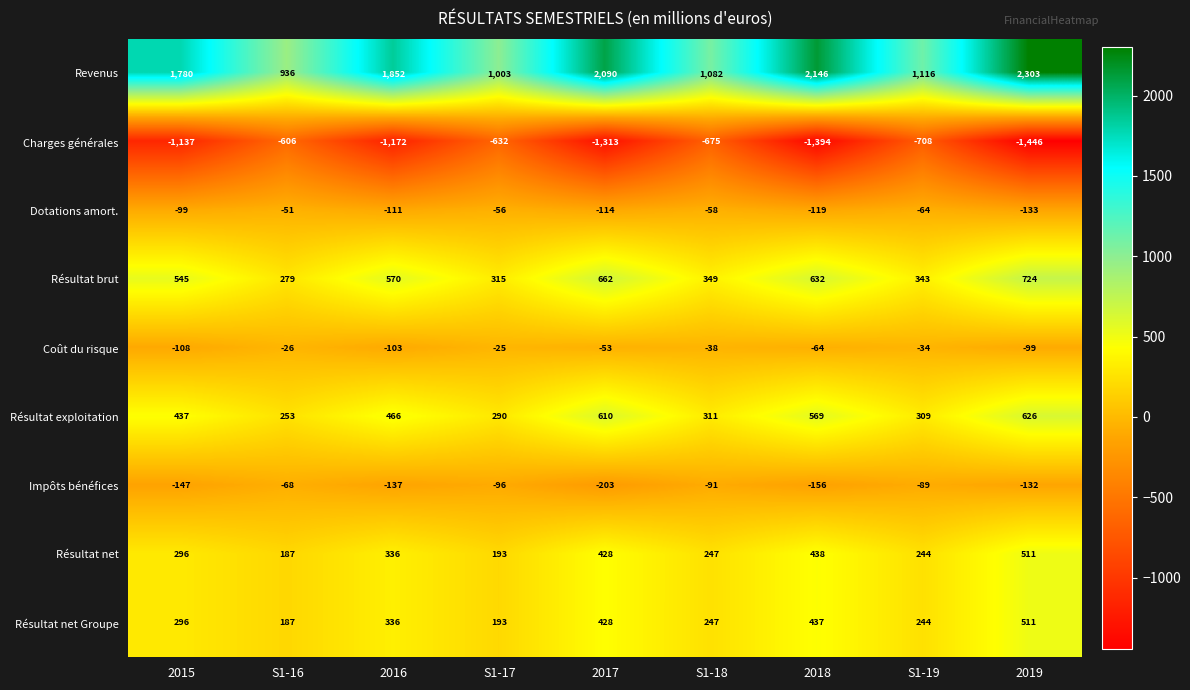

Between 2015 and S1-17, which series saw the biggest shift?

Revenus